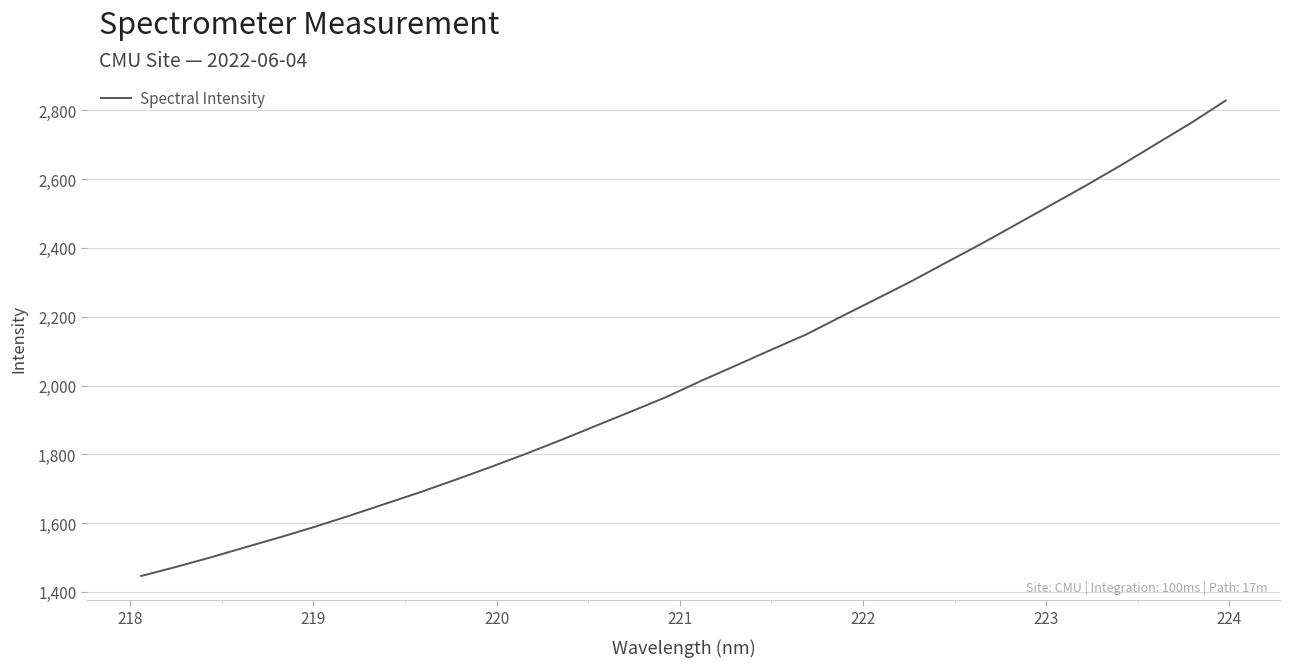

What is the smallest value displayed?

1446.3